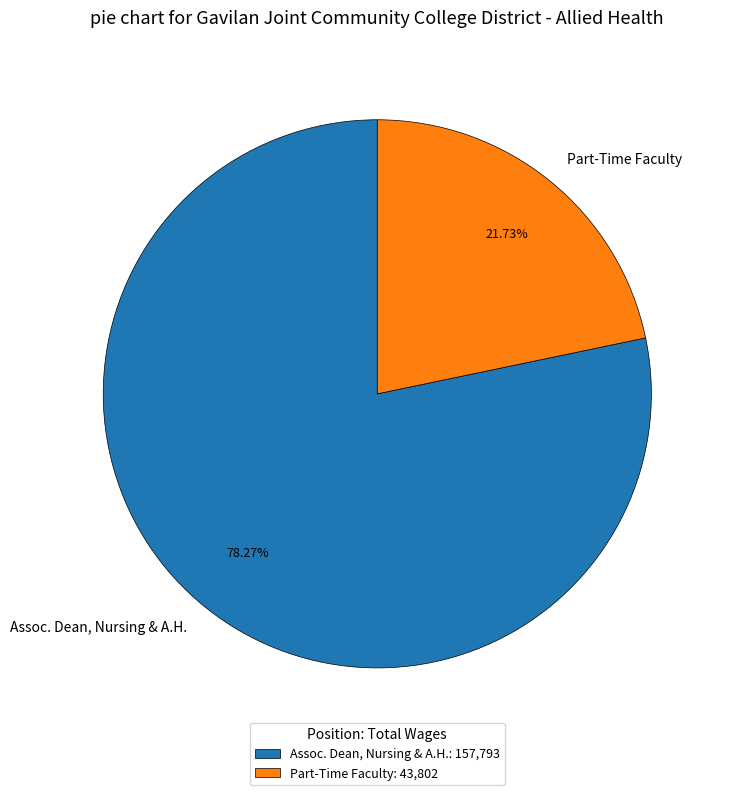

What is the smallest slice in the pie chart?

Part-Time Faculty